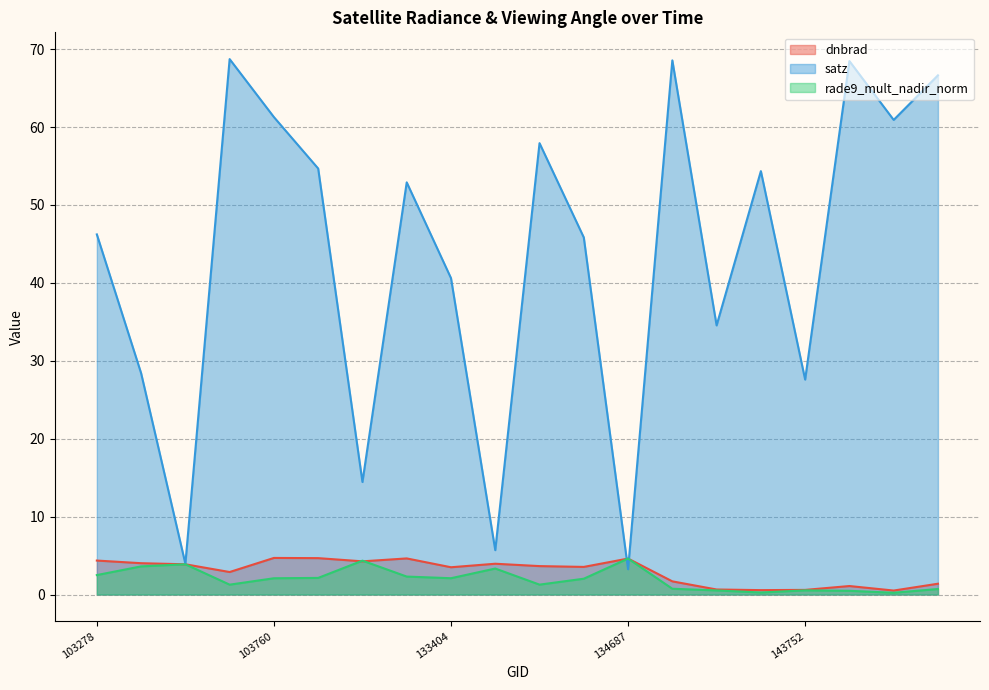

What is the smallest value displayed?

0.2